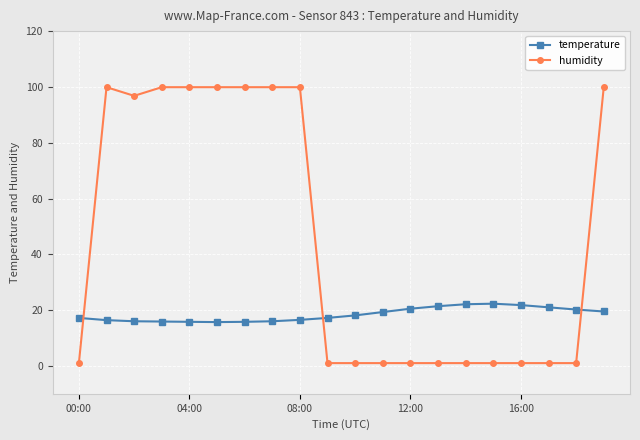

Which series has the largest range (max minus min)?

humidity